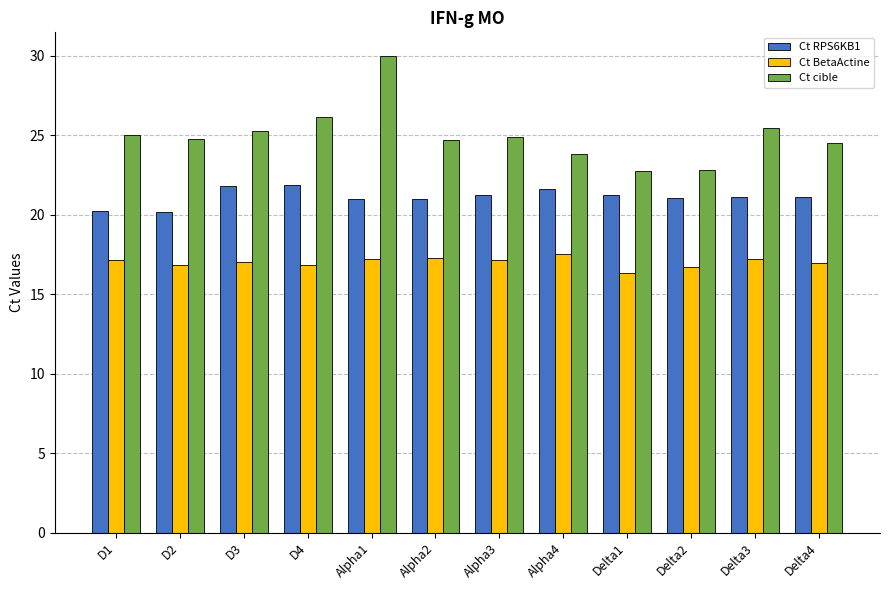

What value does the Ct RPS6KB1 series have at Delta4?

21.1